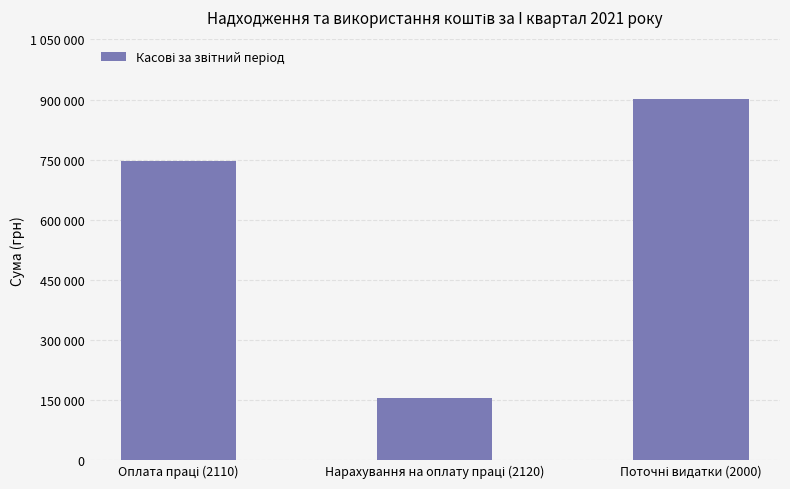

What is the change in value from Нарахування на оплату праці (2120) to Поточні видатки (2000)?

+746078.7